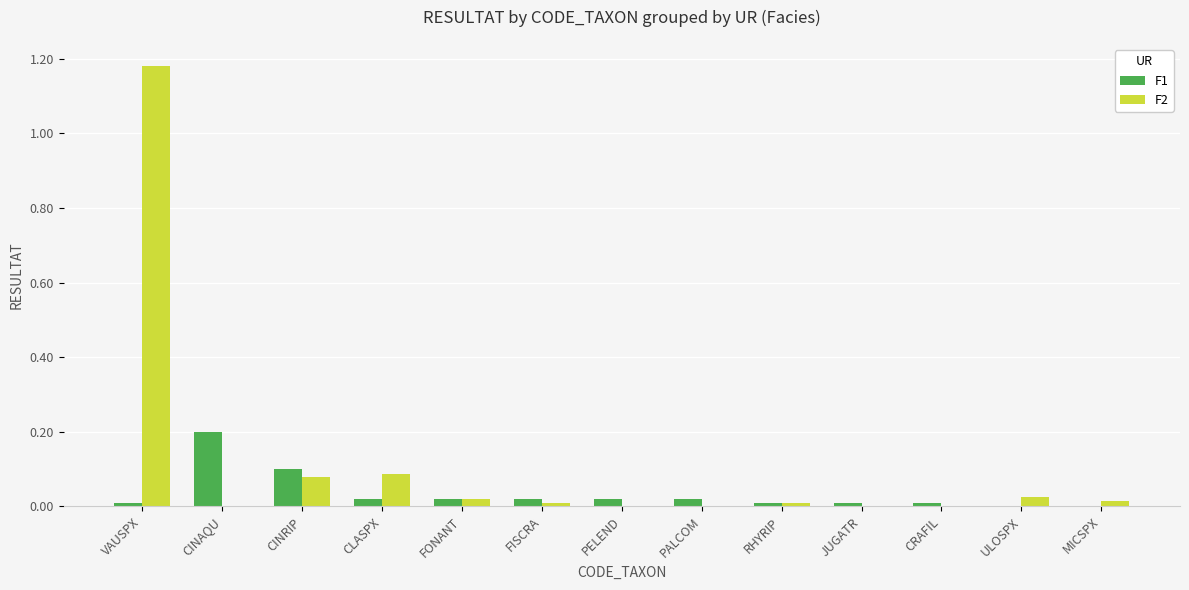

How many distinct data groups are displayed?

2